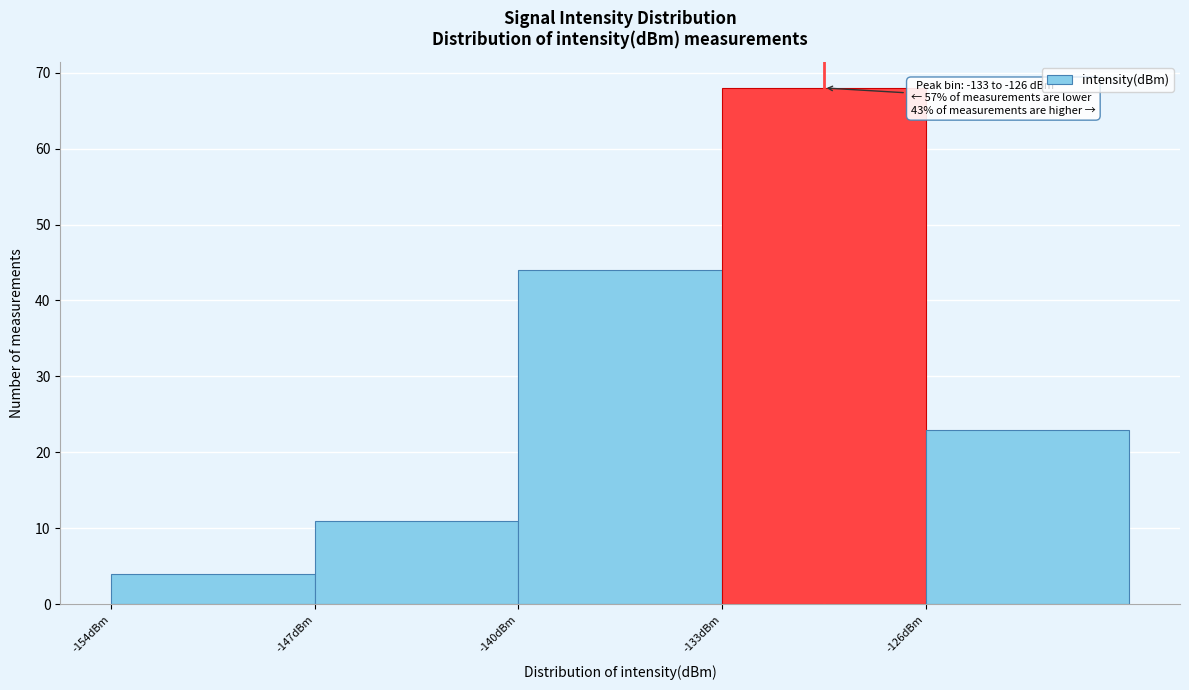

Which range on the x-axis has the tallest bar?

-133 to -126